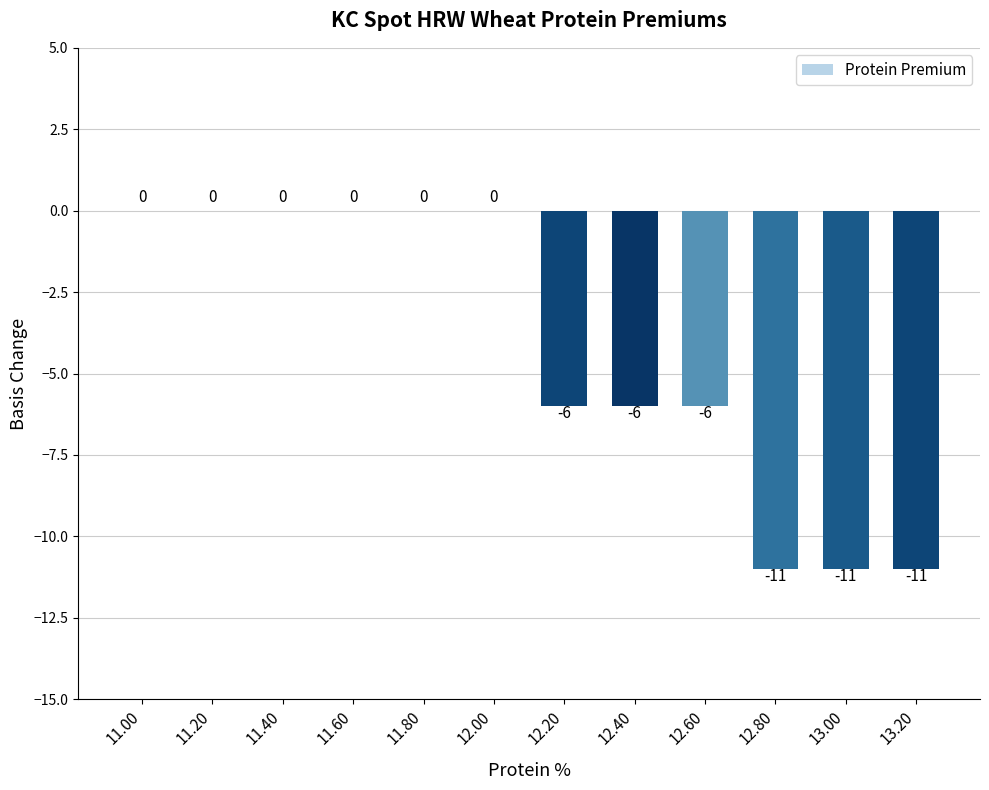

How many values are between -6 and 0?

9